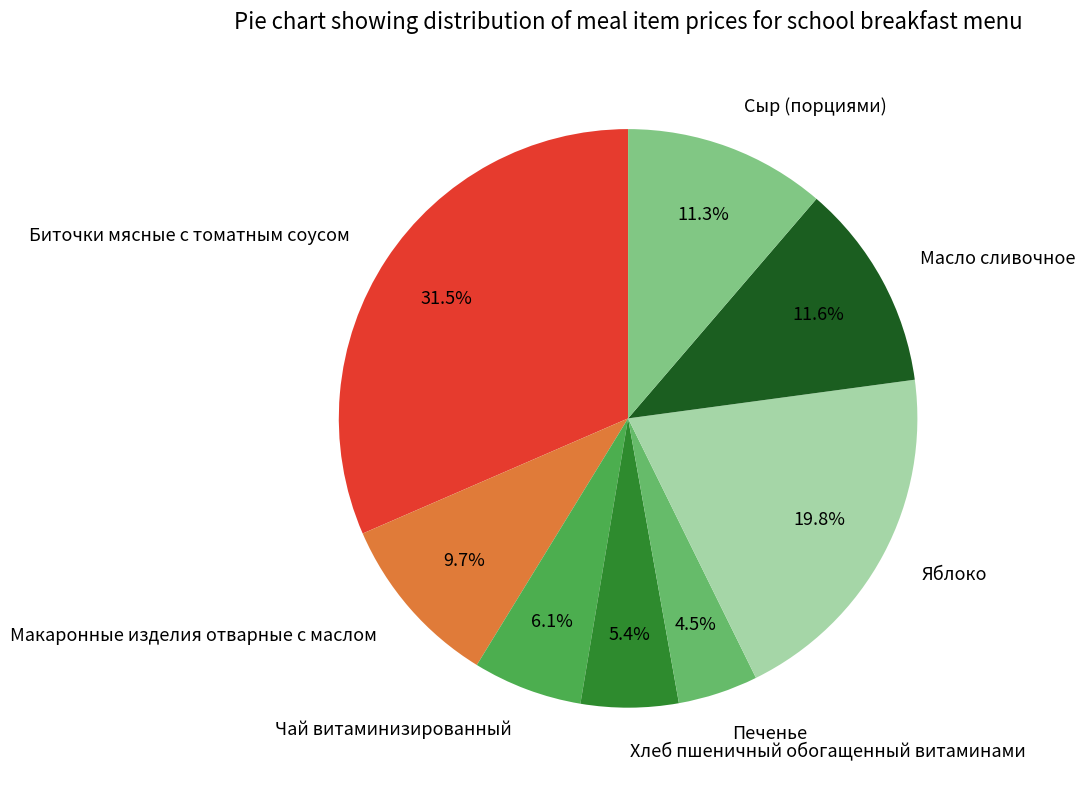

Does Масло сливочное account for over 50% of the chart?

No